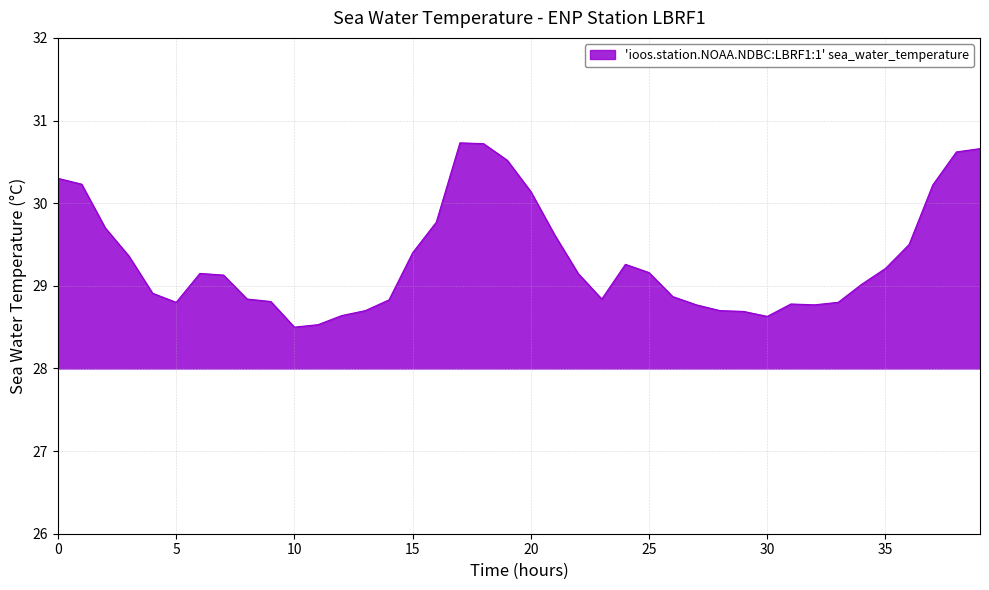

What is the smallest value displayed?

28.5